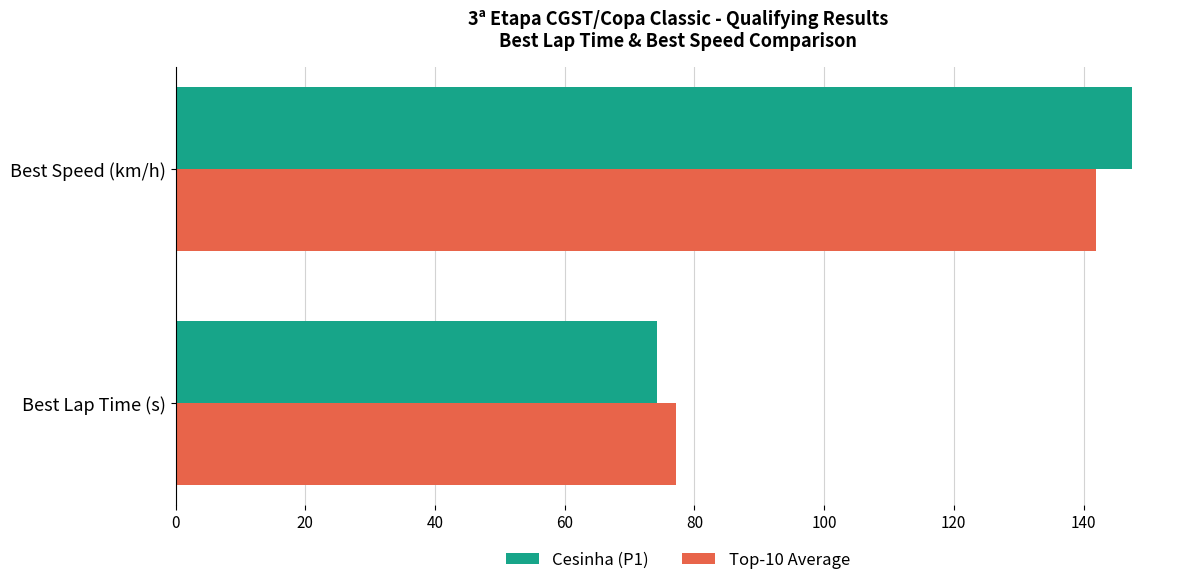

Read the Cesinha (P1) value at Best Speed (km/h).

147.5